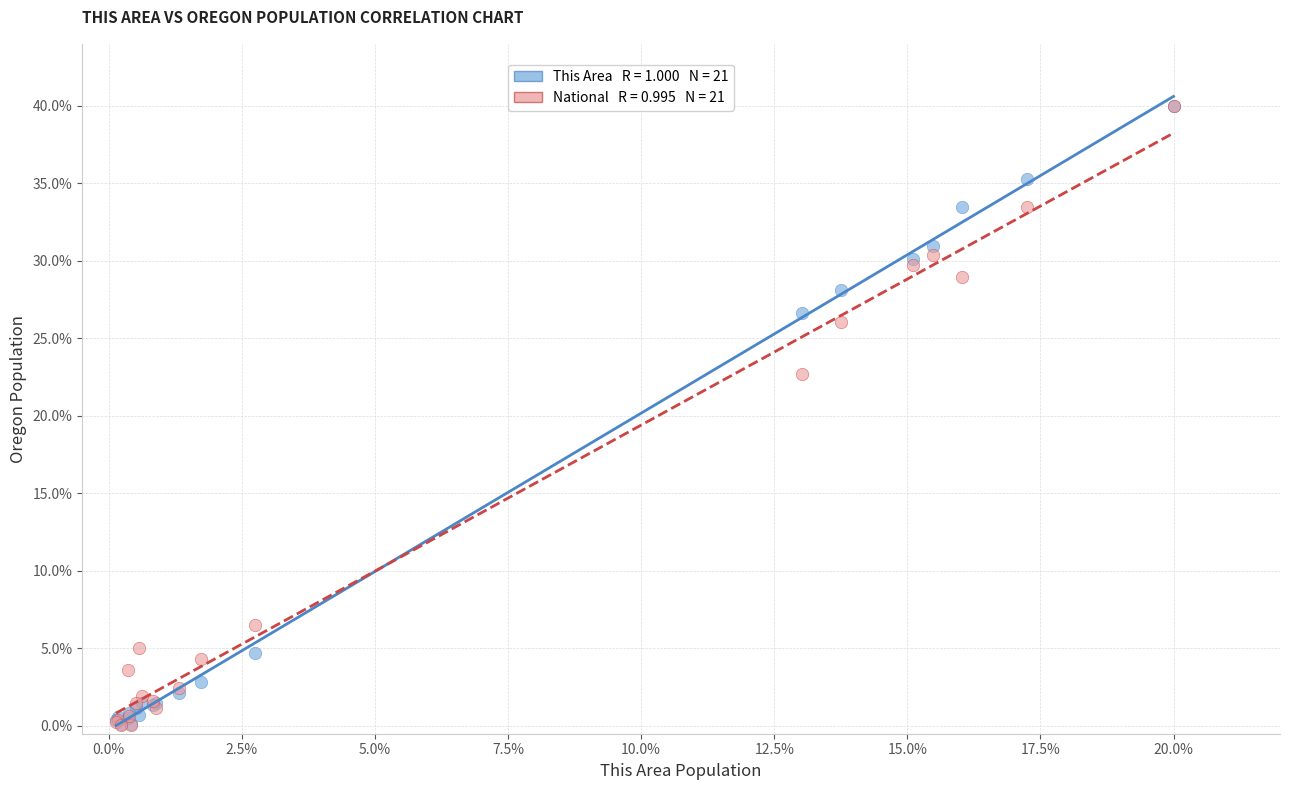

Across all series, what Y value is closest to 20?

22.7